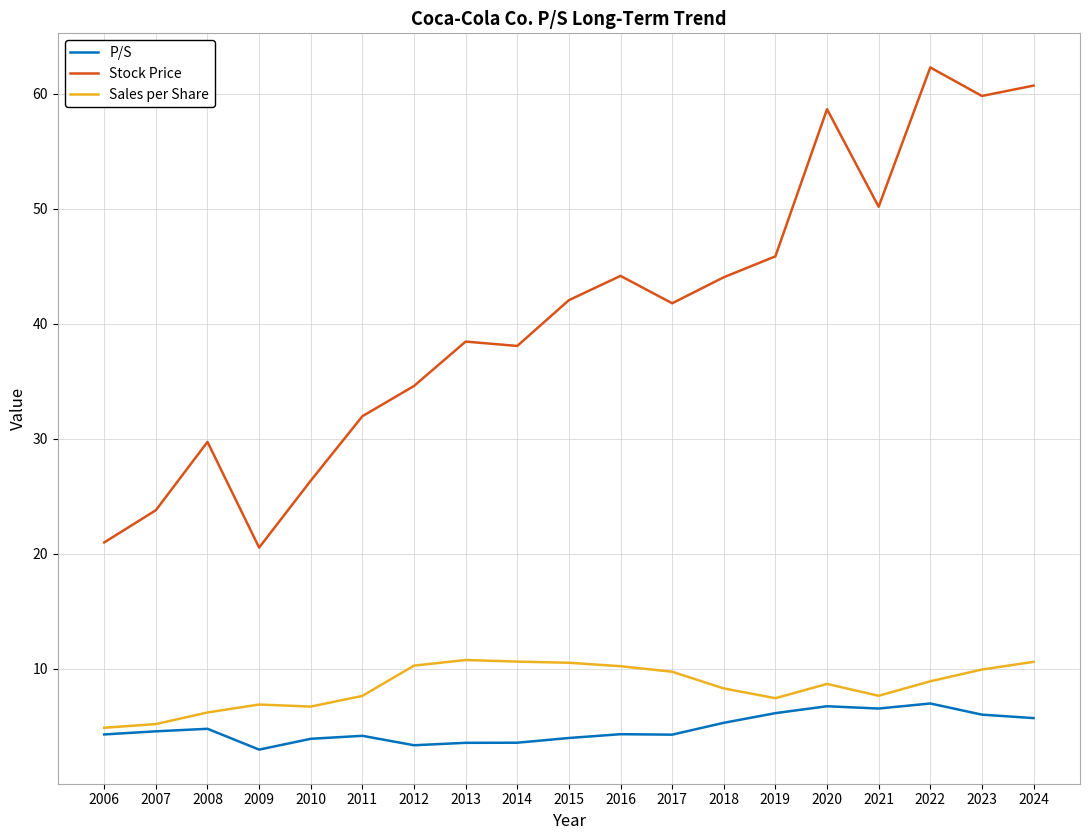

What is the difference between the P/S values at 2011 and 2006?

0.1